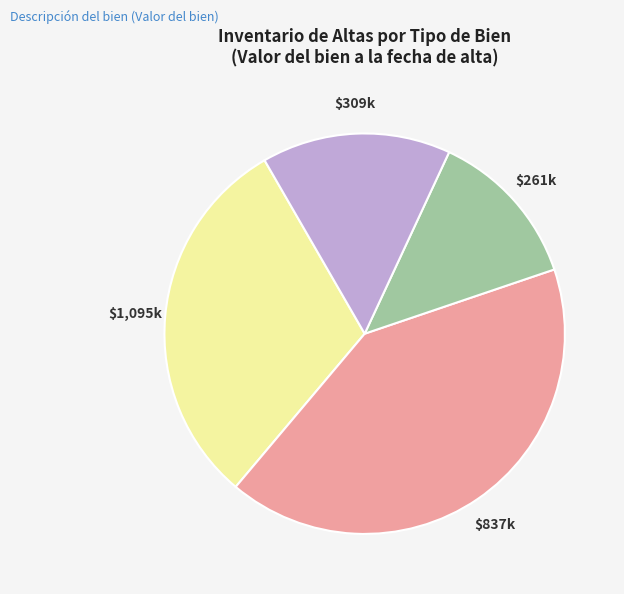

How many slices are in this pie chart?

4